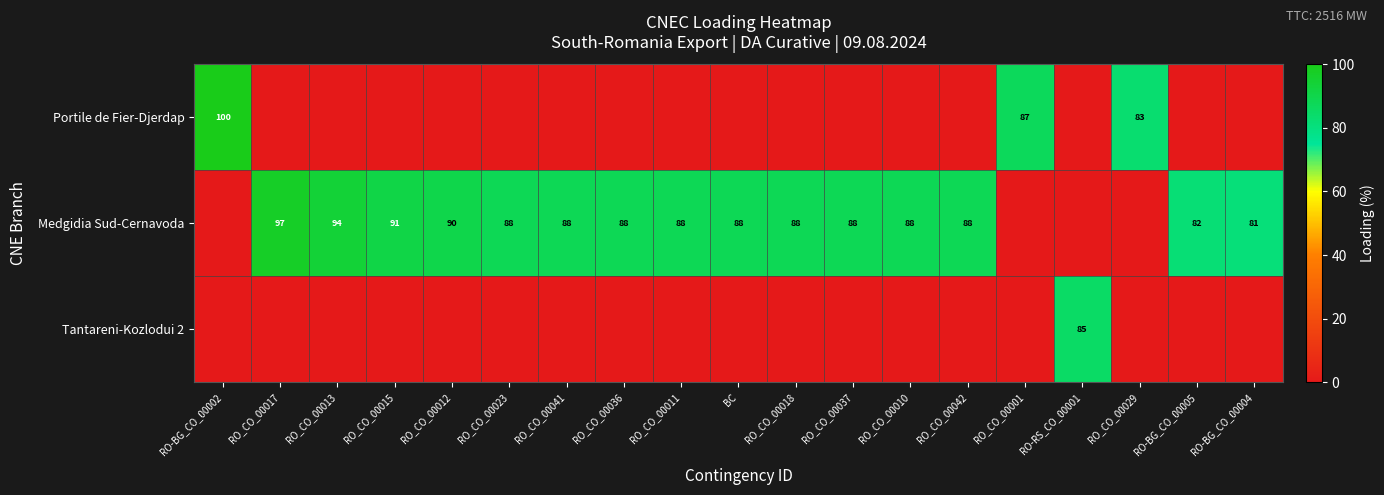

What is the total value across all series at RO-RS_CO_00001?

85